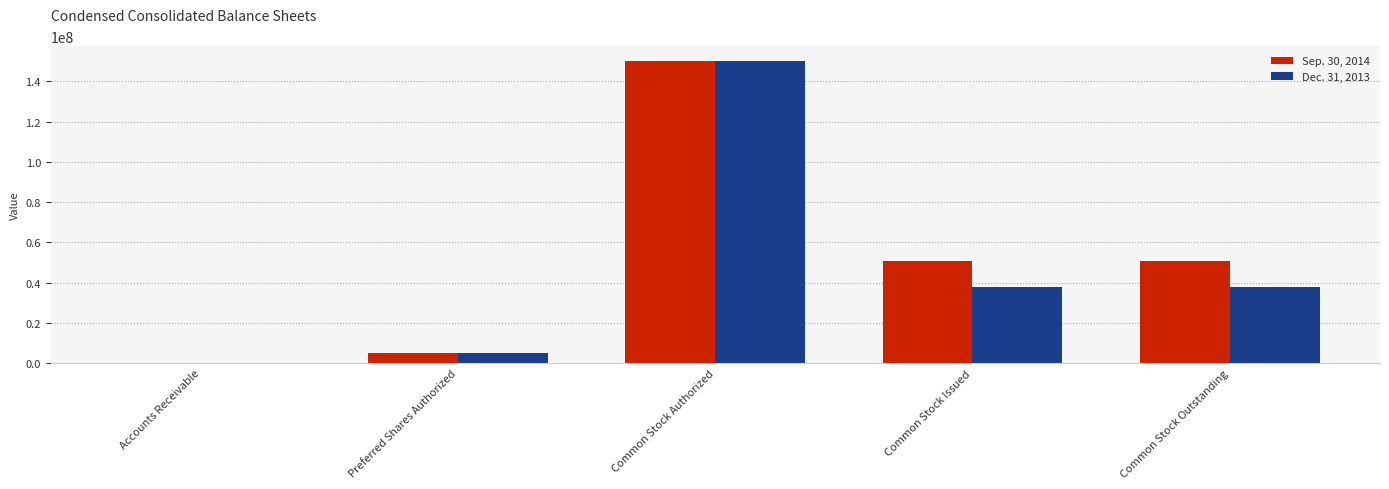

What is the total value across all series at Common Stock Outstanding?

88690701